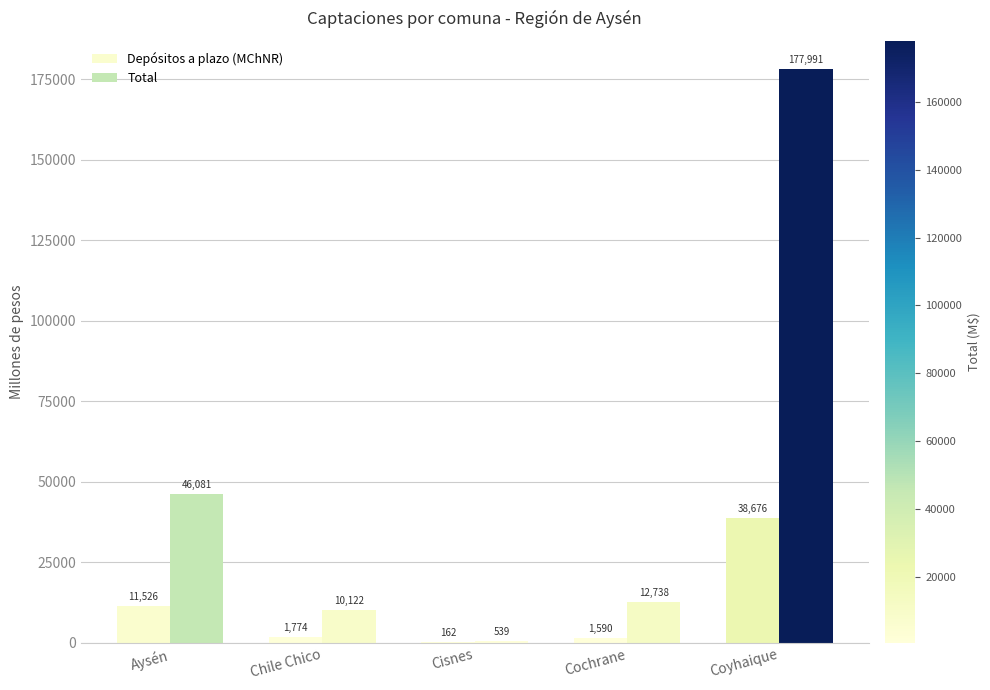

How many categories are shown in the chart?

5